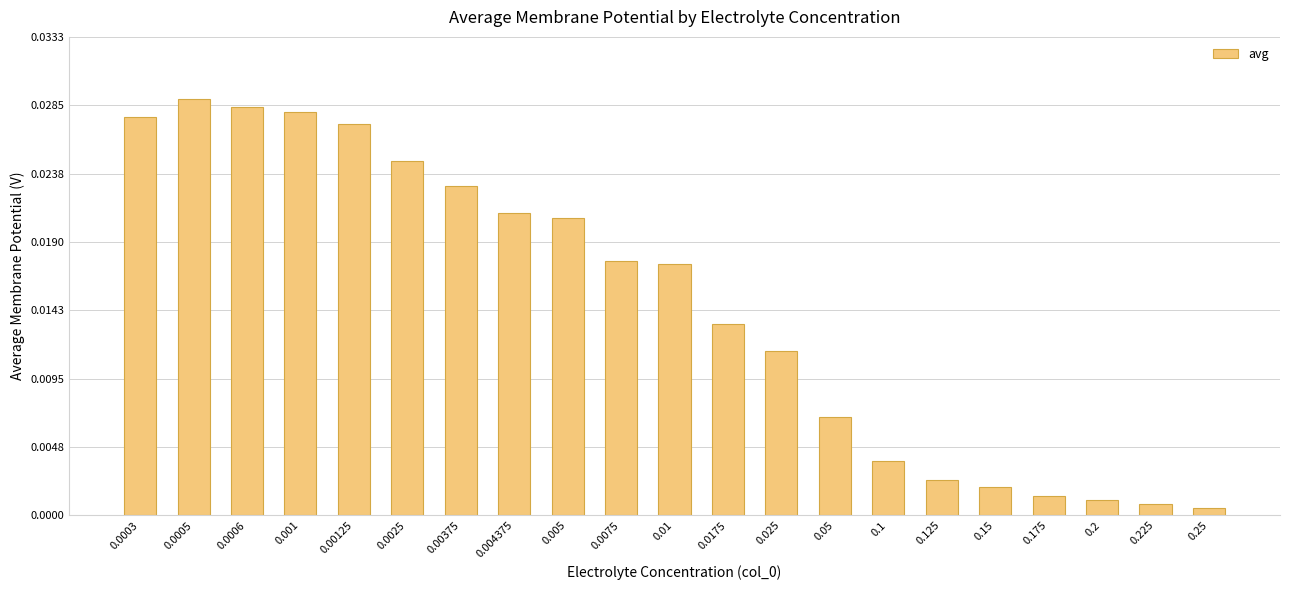

Between 0.01 and 0.00375, which is larger?

0.00375